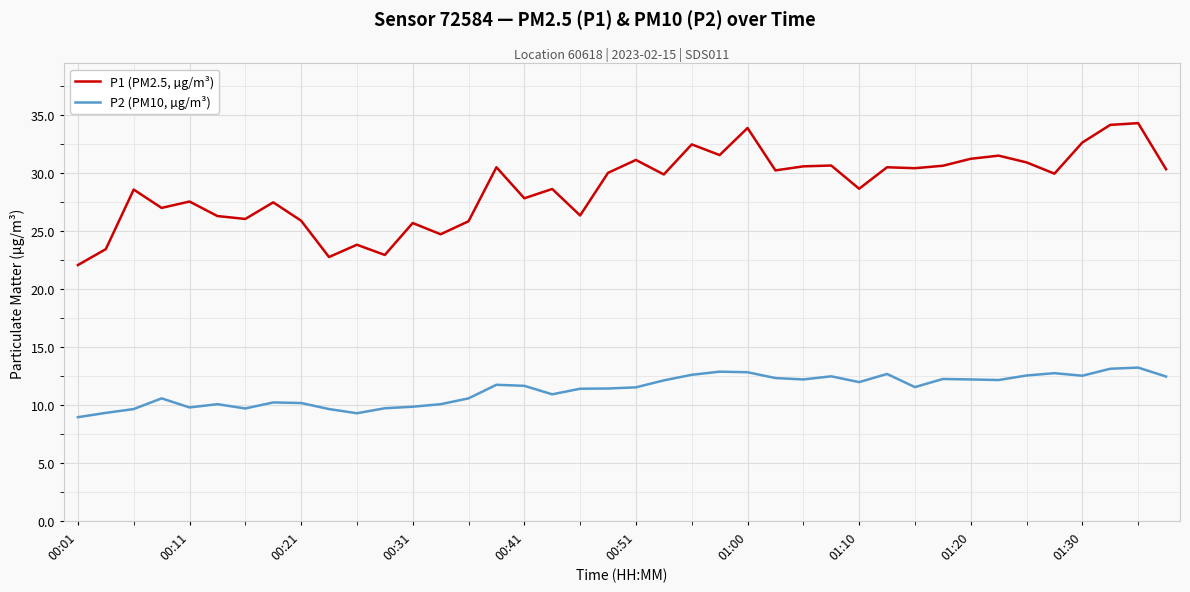

Is this an area chart (filled region under the line)?

No